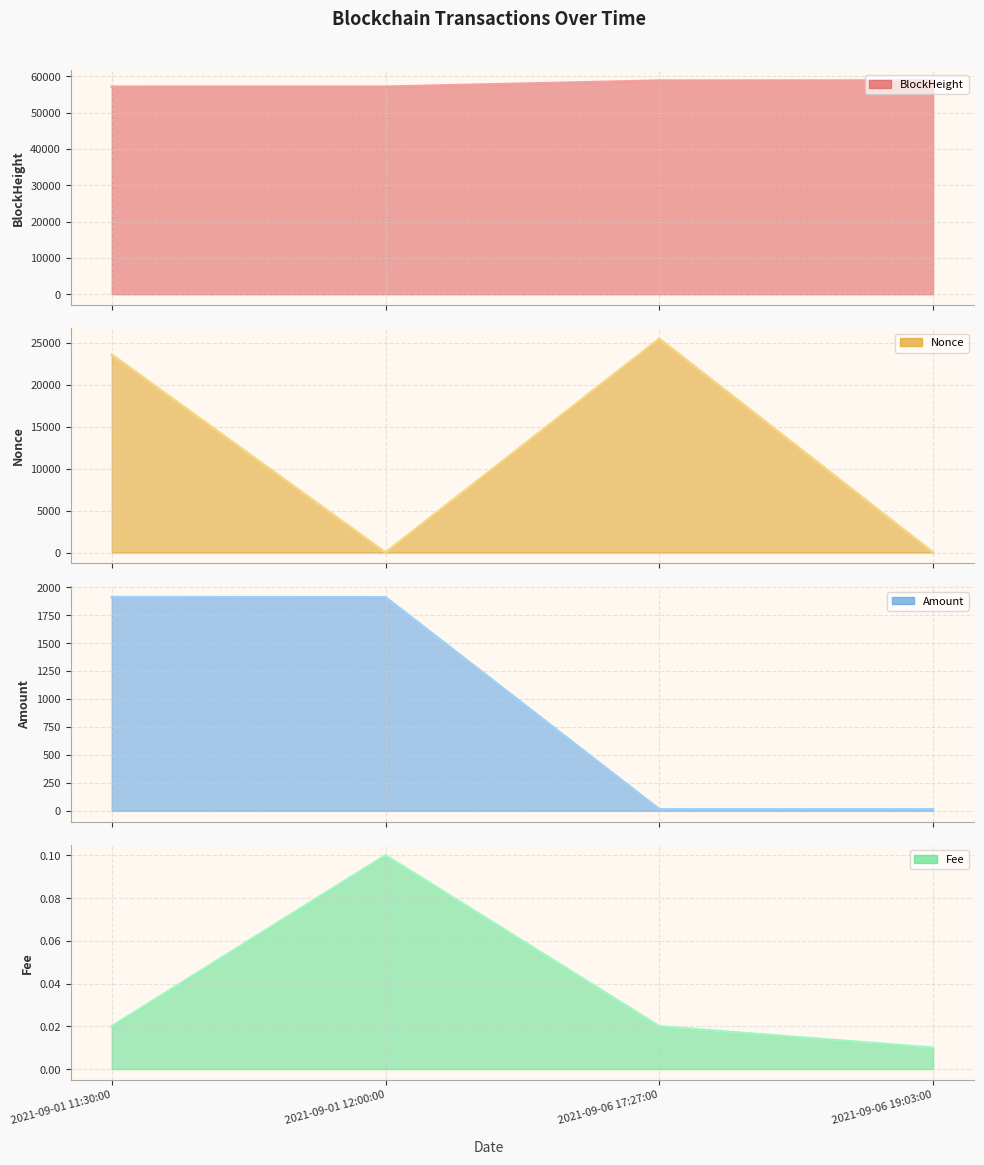

Where is Nonce line nearest to the value 12726?

2021-09-01 11:30:00